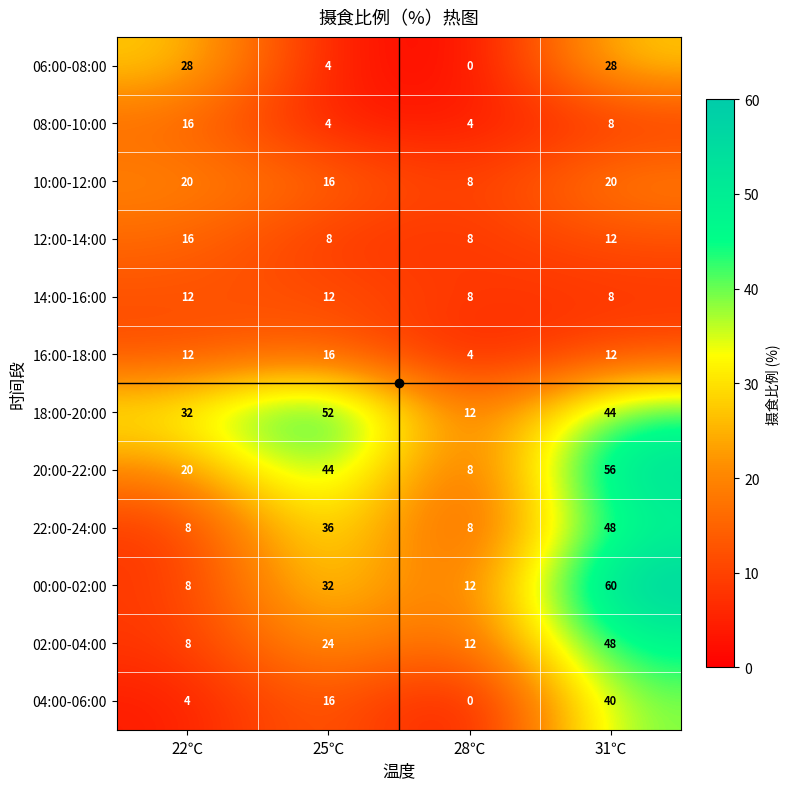

Read the 22:00-24:00 value at 25℃, to the nearest 10.

40